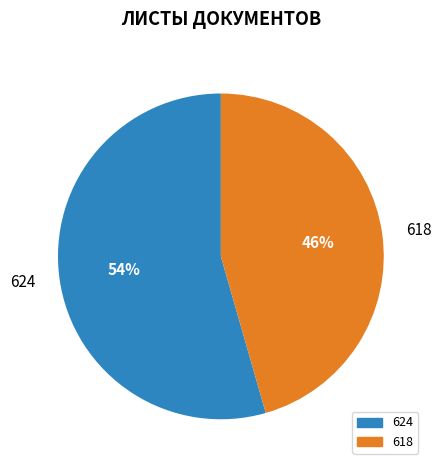

What is the largest slice in the pie chart?

624